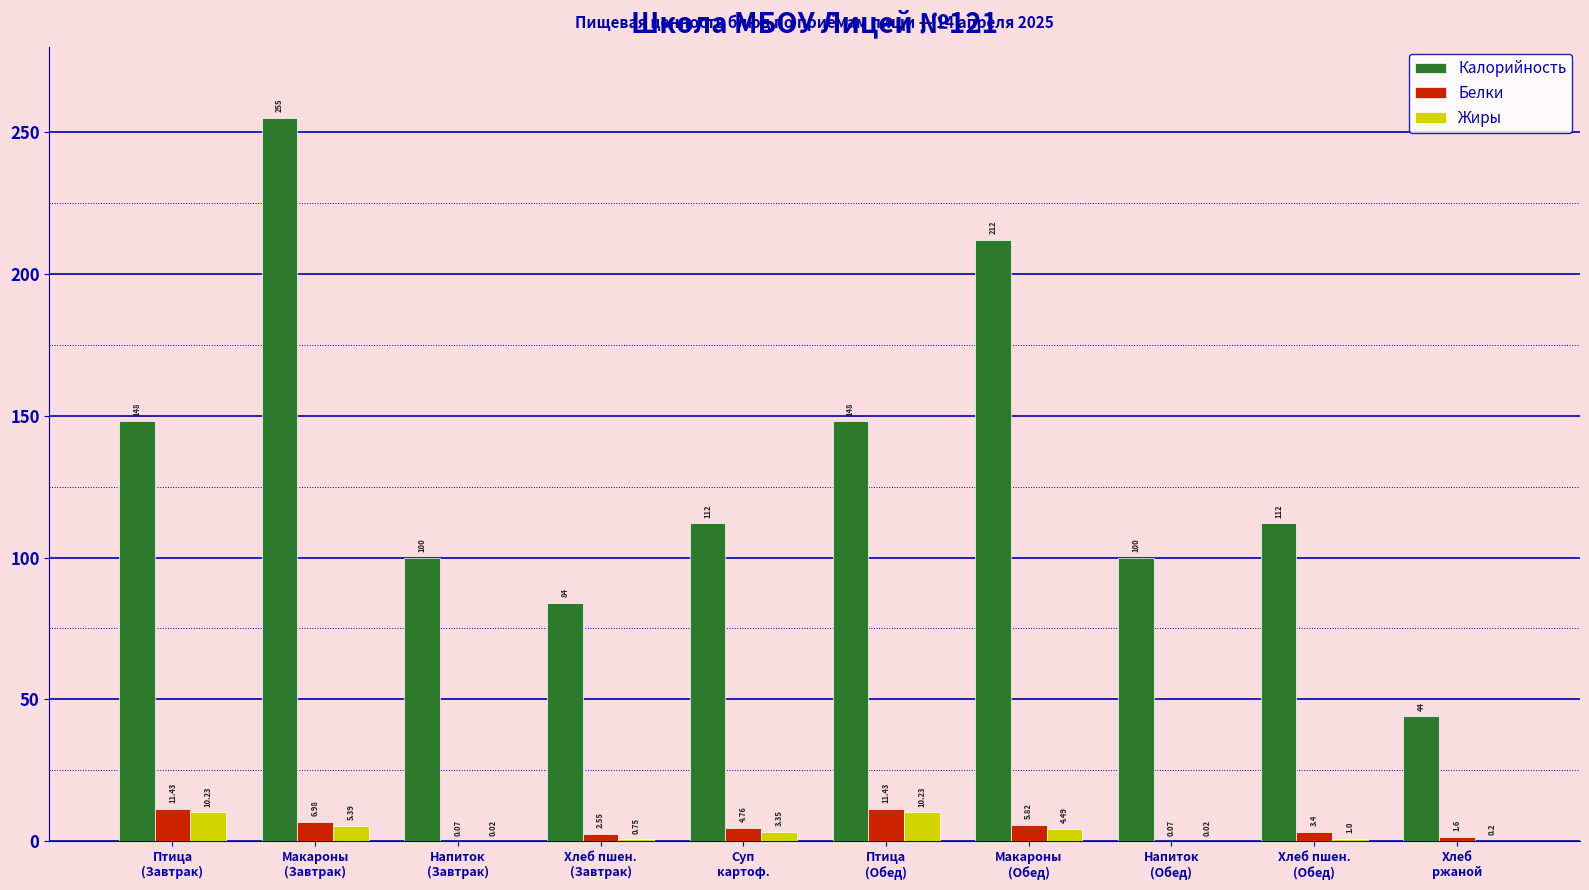

Which series has the largest total across all categories?

Калорийность